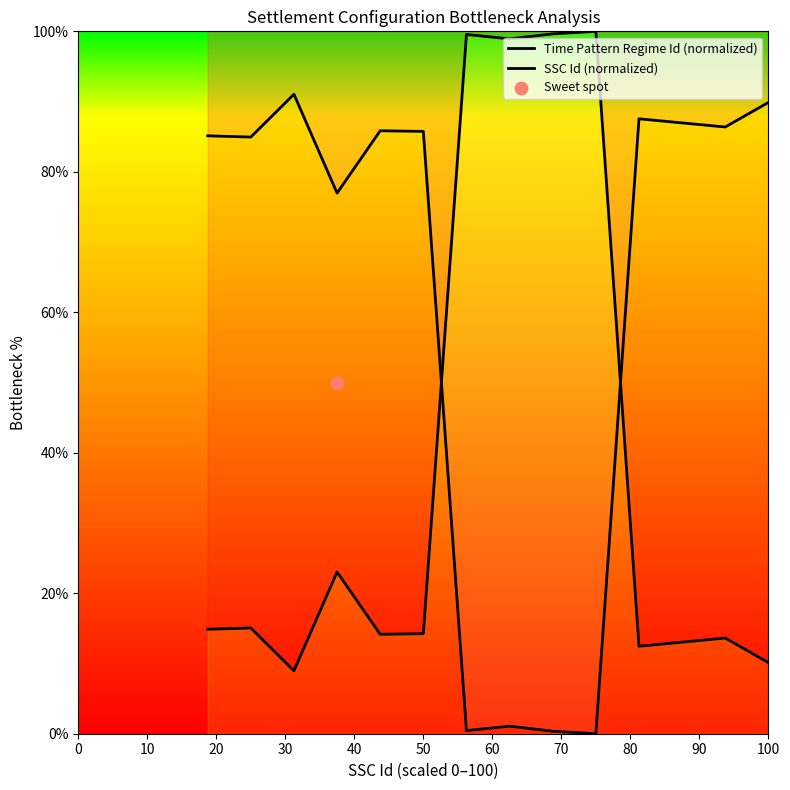

Which series reaches the minimum Y coordinate?

SSC Id (normalized)